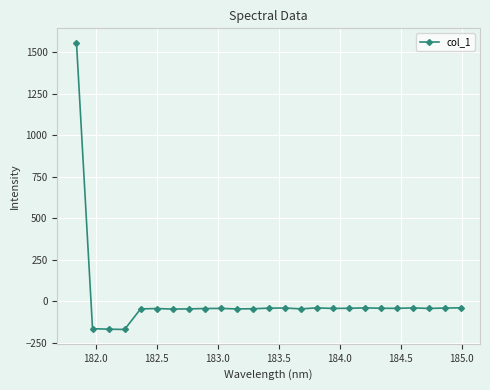

What is the minimum value shown in the chart?

-169.2